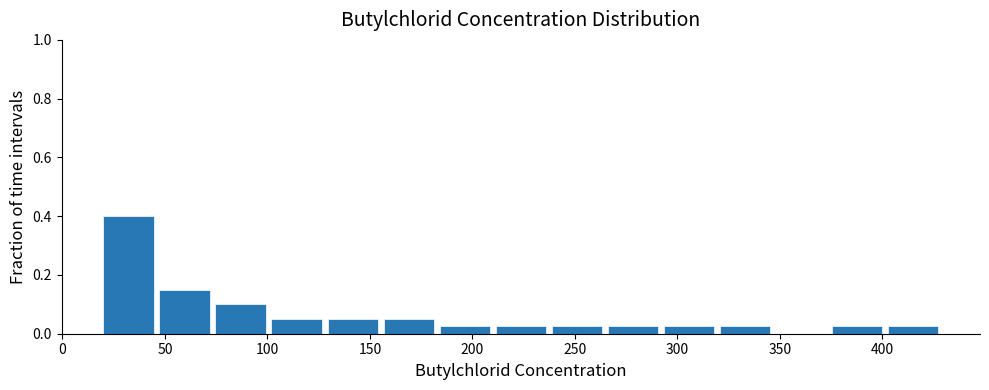

Over which range of the x-axis is the bar tallest?

20 to 45